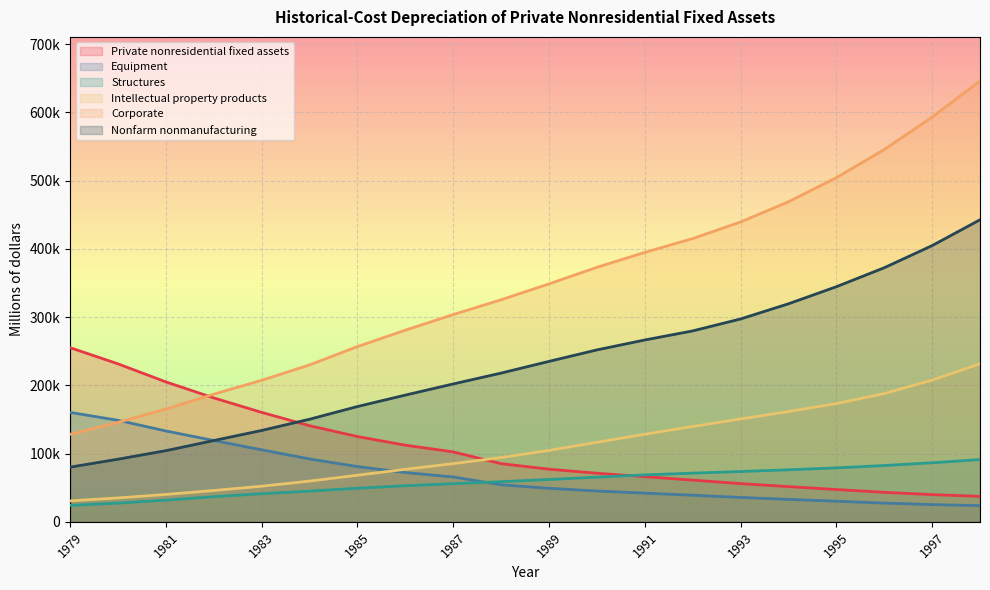

At 1985, list the series in order from largest to smallest.

Corporate, Nonfarm nonmanufacturing, Private nonresidential fixed assets, Equipment, Intellectual property products, Structures